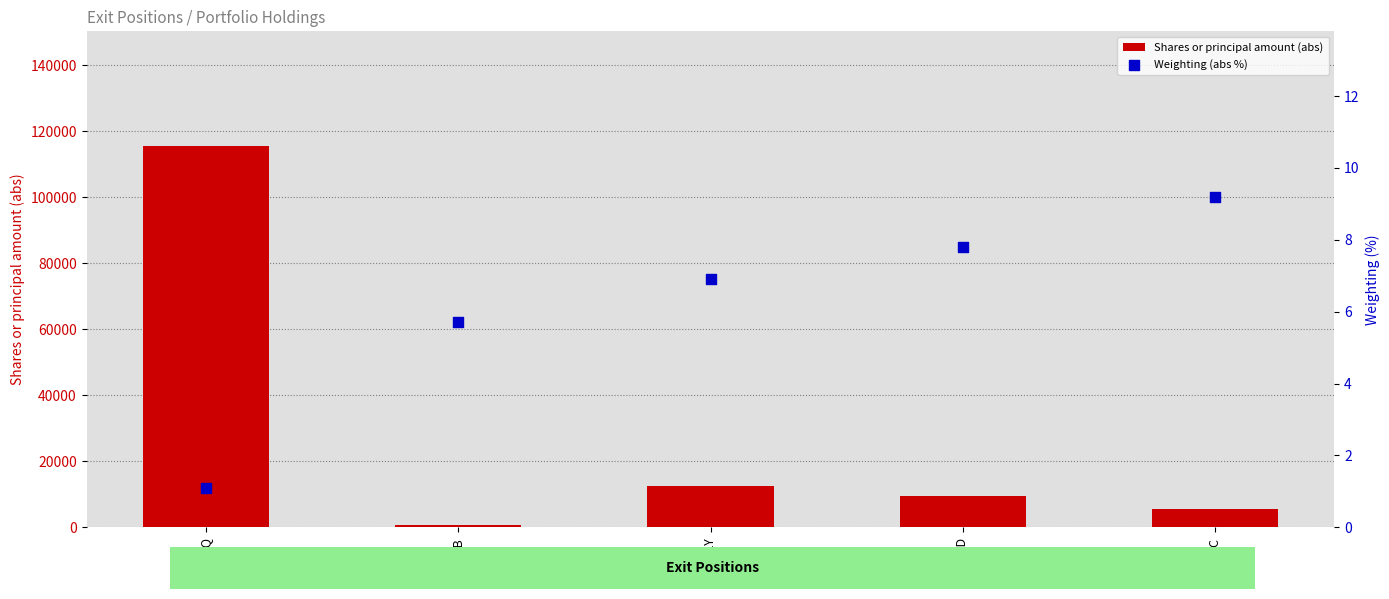

Is the value of Shares or principal amount (abs) at BIIB greater than the value of Weighting (abs %) at JGWEQ?

Yes